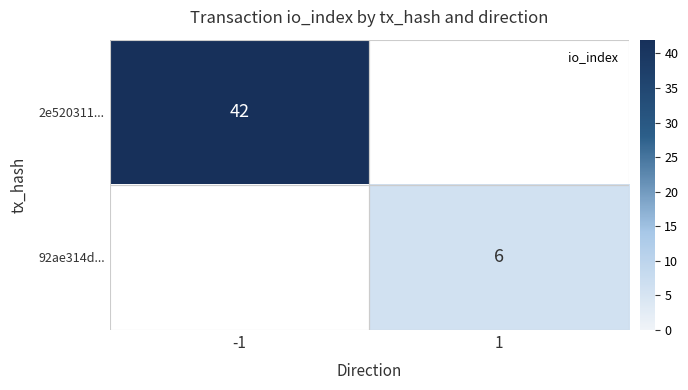

Rank the series by their average value, from highest to lowest.

2e520311..., 92ae314d...